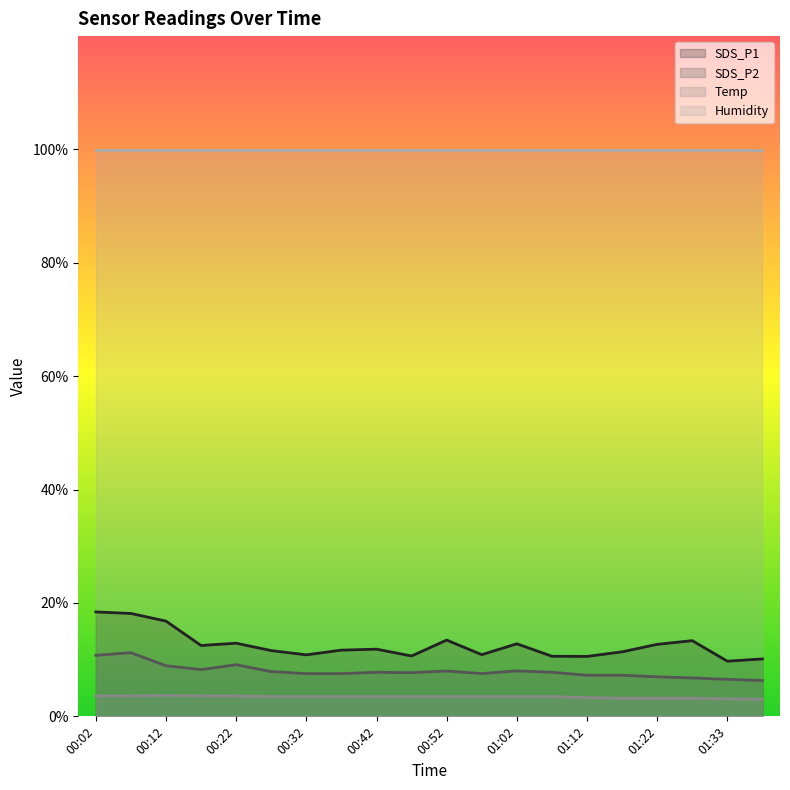

At which category is the sum across all series the highest?

00:07